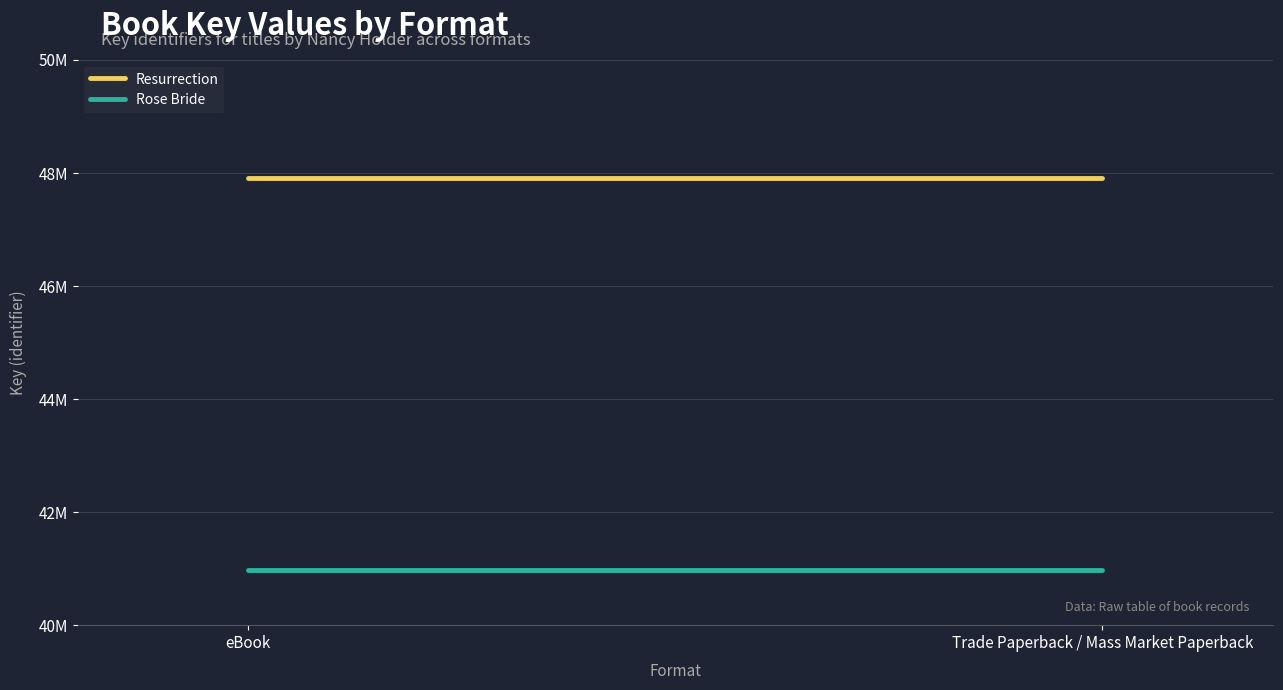

Reading left to right, extract all data points from this chart.

Resurrection: 47905513	47905513
Rose Bride: 40981364	40981364